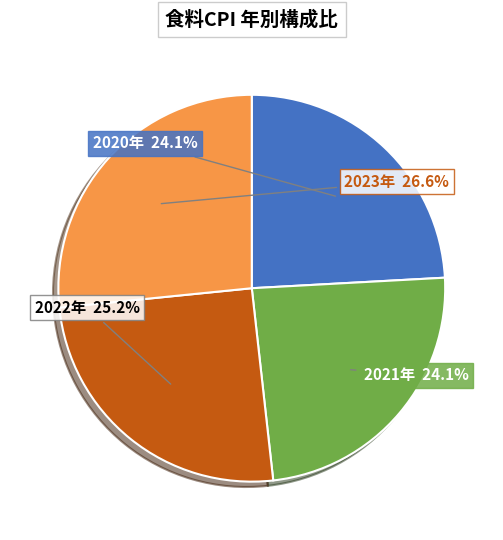

Does any single category account for the majority?

No